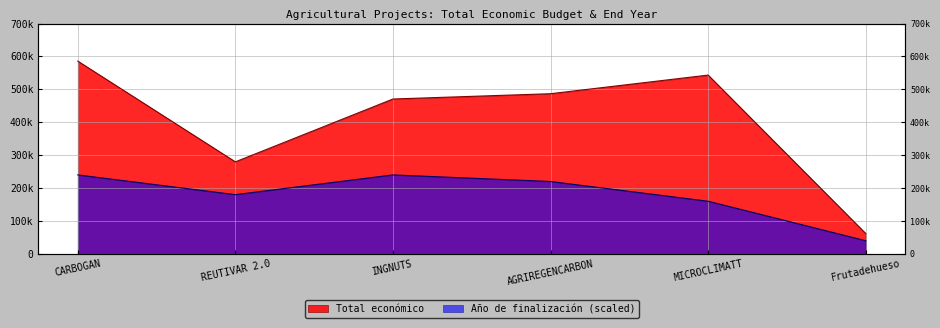

True or false: Total económico and Año de finalización intersect in this chart.

False